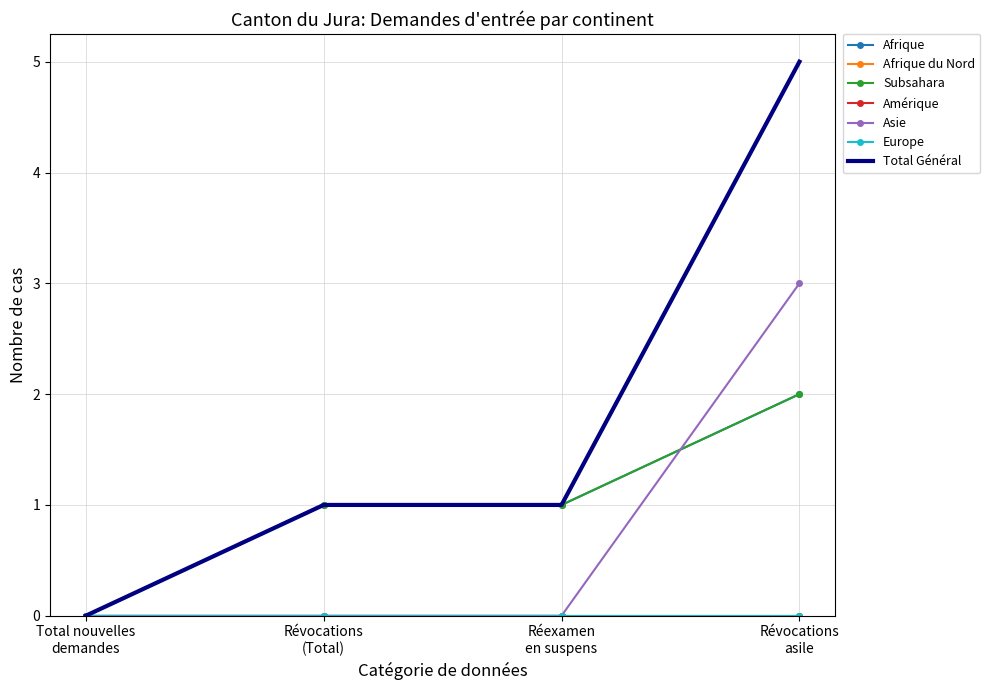

Count the number of categories in the chart.

4